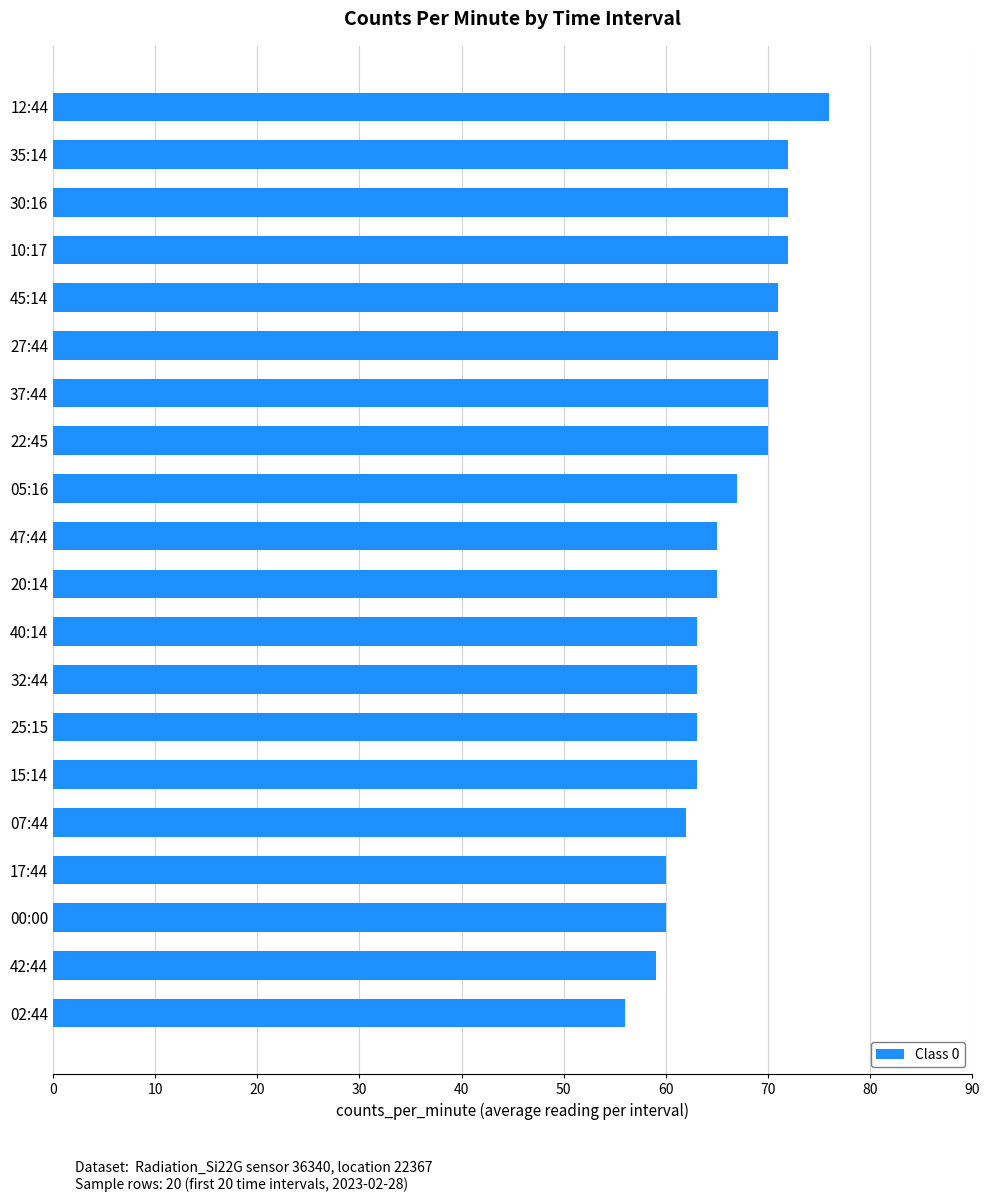

What is the average value?

66